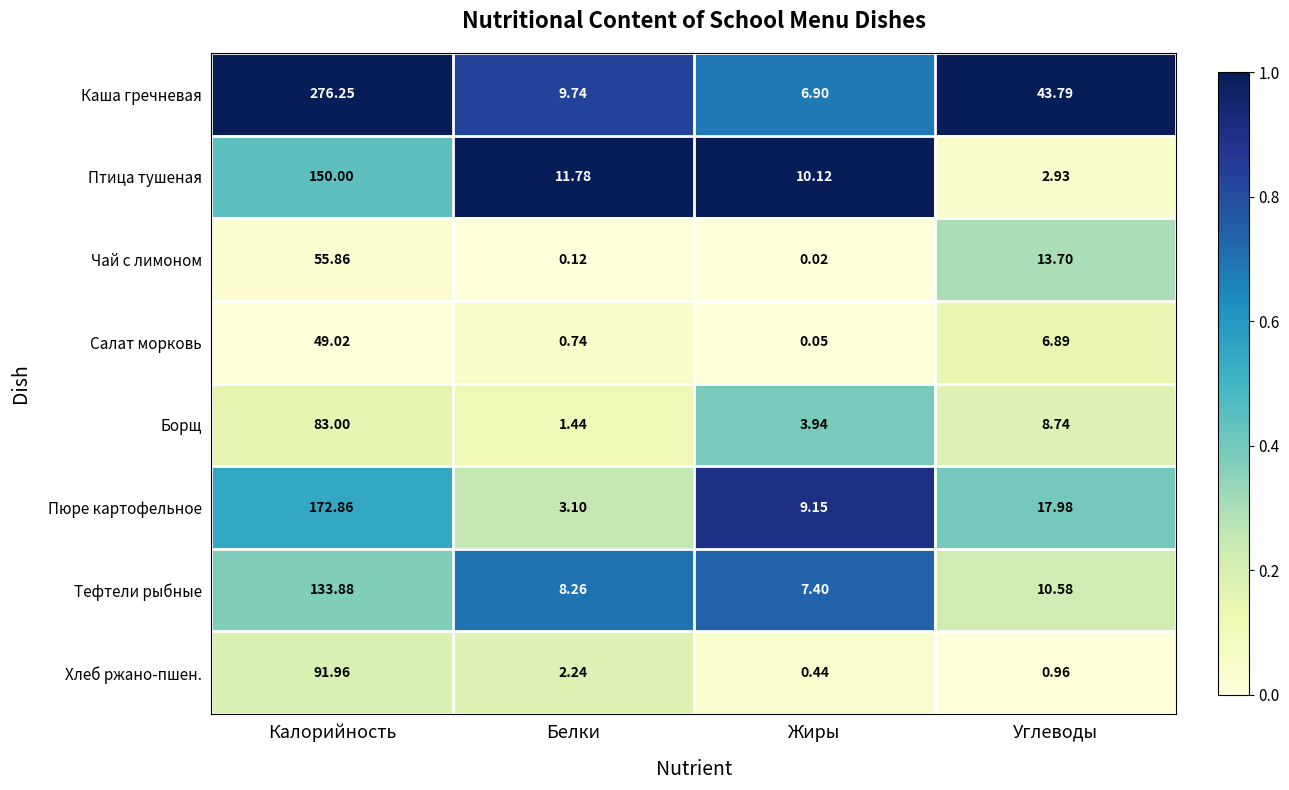

Rank the series at Белки from highest to lowest value.

Птица тушеная, Каша гречневая, Тефтели рыбные, Пюре картофельное, Хлеб ржано-пшен., Борщ, Салат морковь, Чай с лимоном